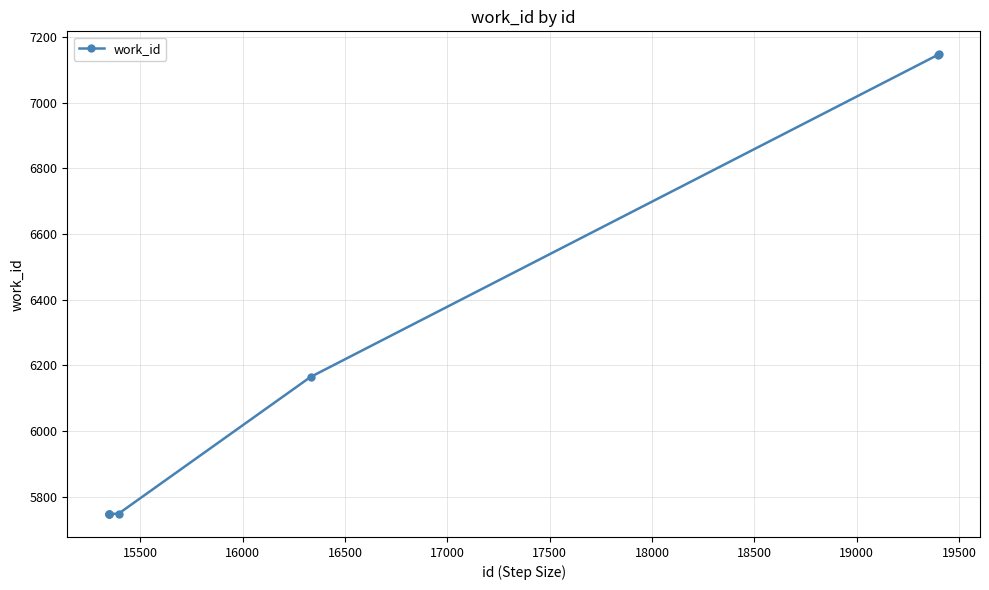

What is the minimum value shown in the chart?

5748